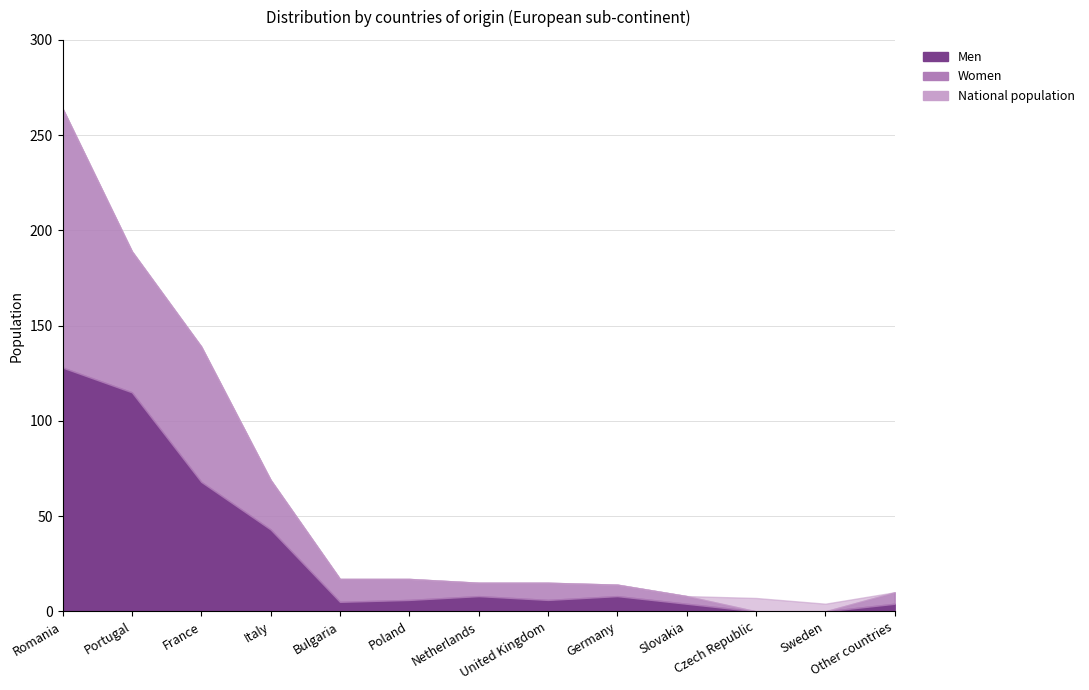

What is the average value of the Women series?

28